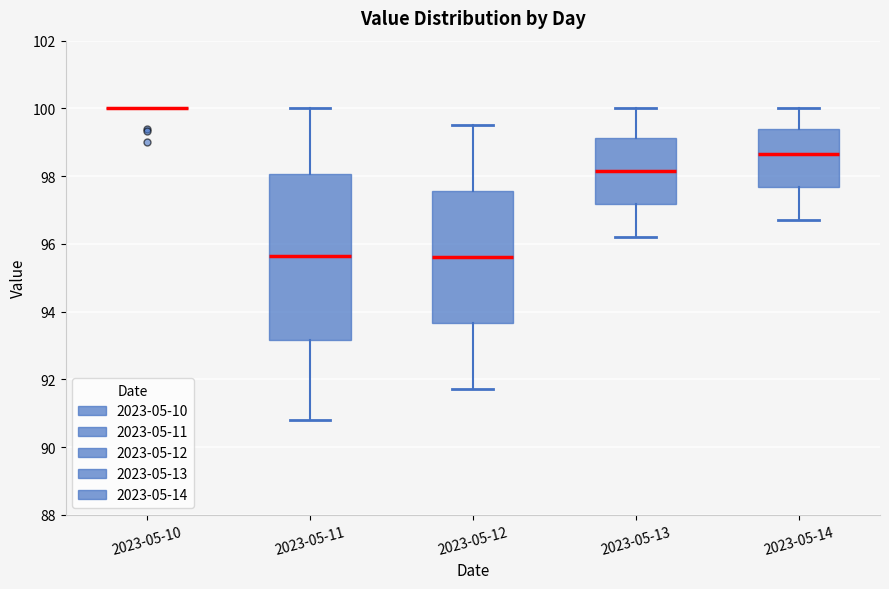

Reading left to right, read every box against the y-axis: the position of its median line, the range the box covers, and the ends of its whiskers. The values are not printed on the chart, so give them approximately, as read against the axis.

2023-05-10: box collapsed to a line at 100.0, whiskers 100.0 to 100.0
2023-05-11: median 95.6, box 93.2 to 98.0, whiskers 90.8 to 100.0
2023-05-12: median 95.6, box 93.6 to 97.6, whiskers 91.8 to 99.6
2023-05-13: median 98.2, box 97.2 to 99.2, whiskers 96.2 to 100.0
2023-05-14: median 98.6, box 97.6 to 99.4, whiskers 96.8 to 100.0